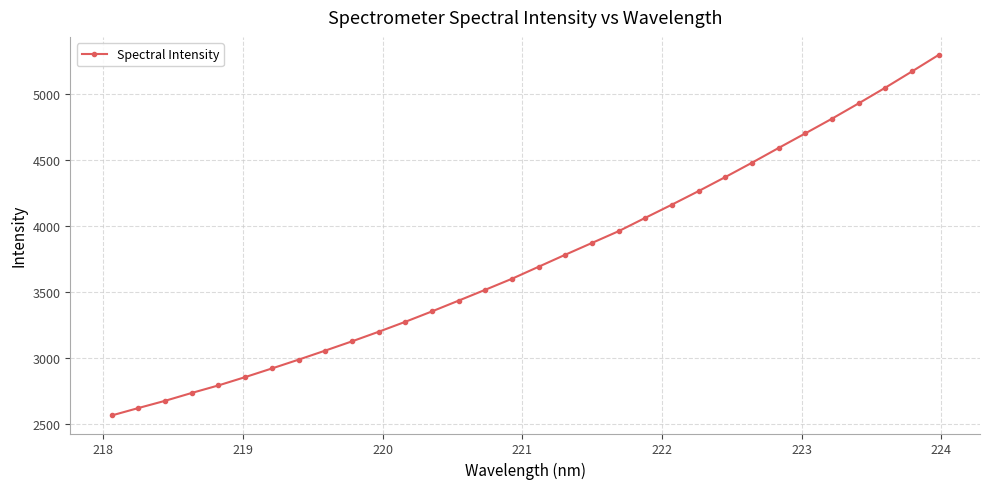

What is the value of the 28th point from the left?

4816.0